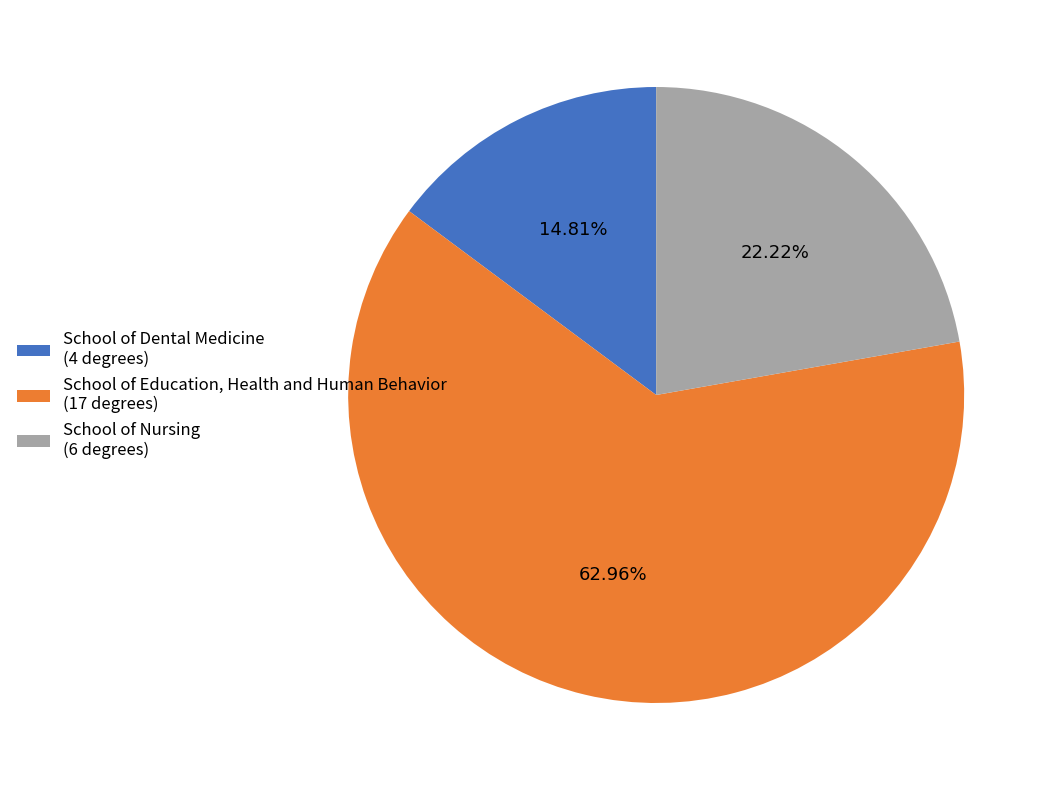

Approximately how many times larger is the value at School of Nursing (6 degrees) compared to School of Dental Medicine (4 degrees)?

1.5